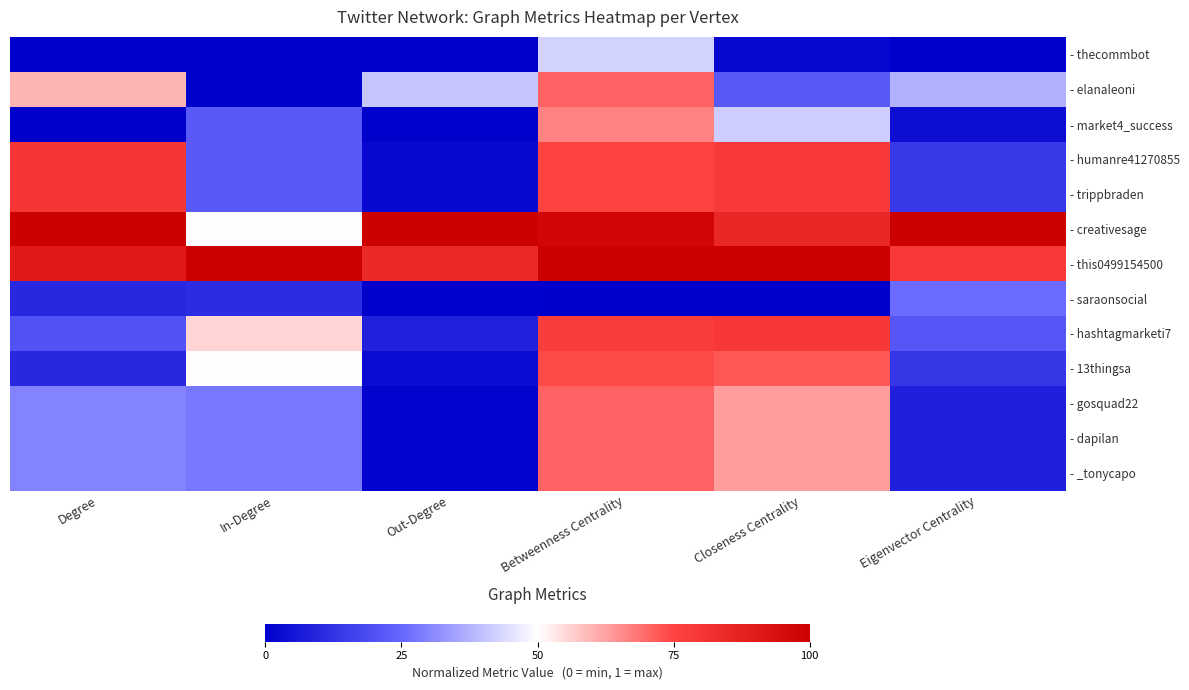

What is the greatest value displayed?

1.0